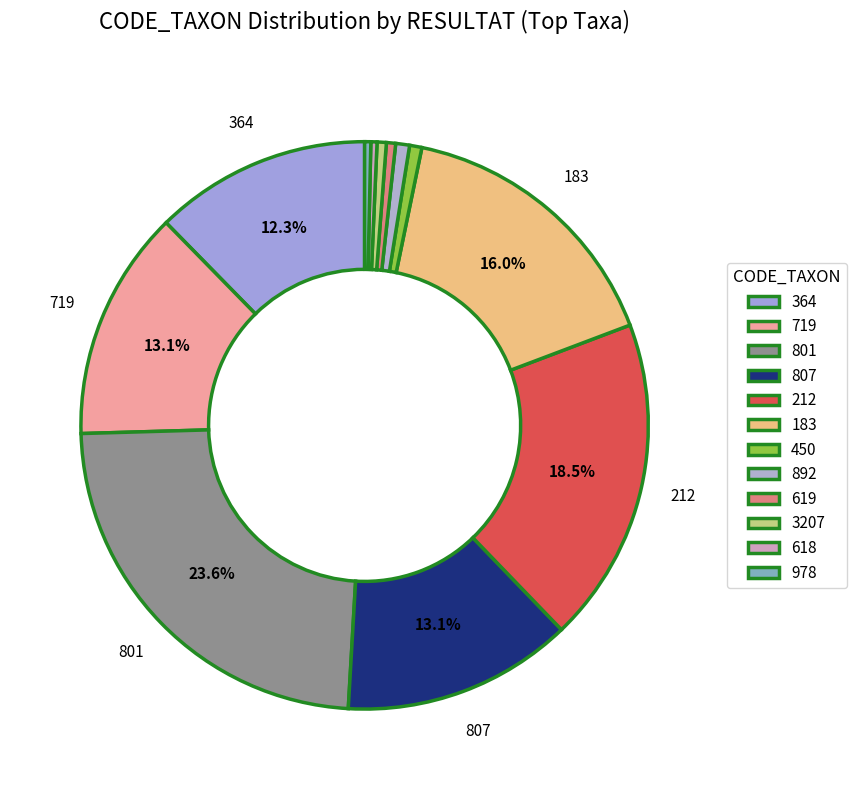

To the nearest percent, what is the combined percentage of 3207 and 183?

17%